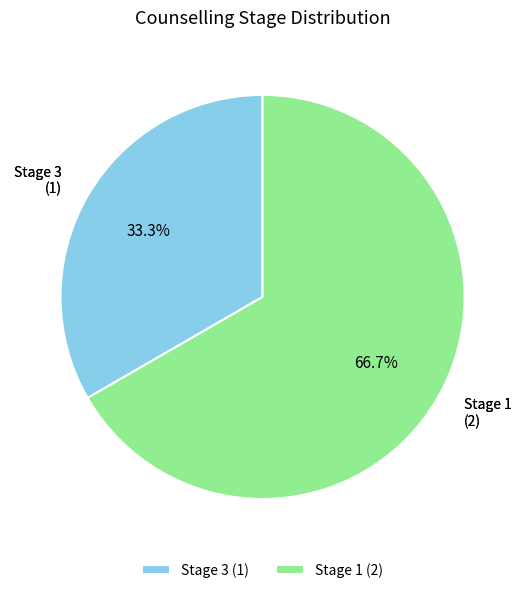

Rank the categories by value from highest to lowest.

Stage 1 (2), Stage 3 (1)